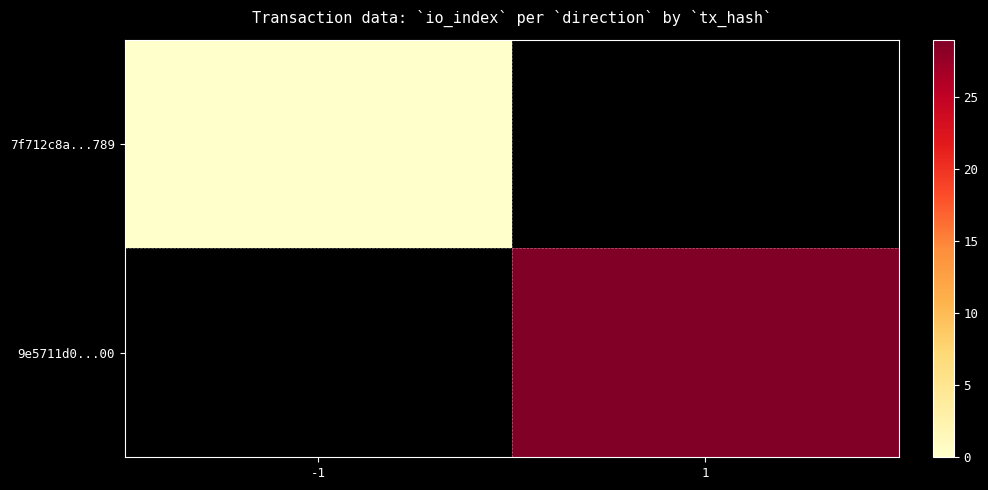

List the series in order of their peak value, lowest first.

7f712c8a...789, 9e5711d0...00